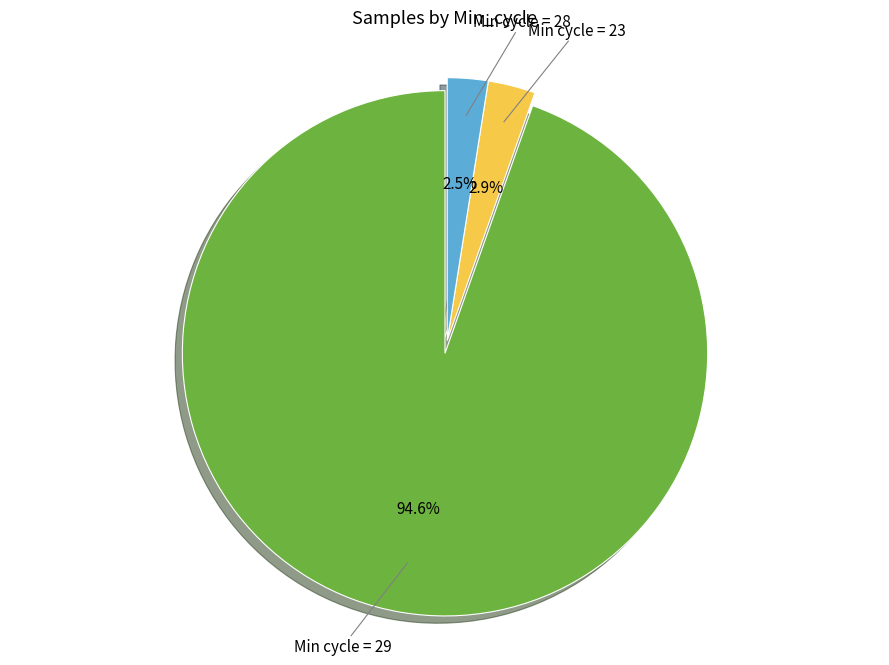

Count the number of slices in the pie.

3